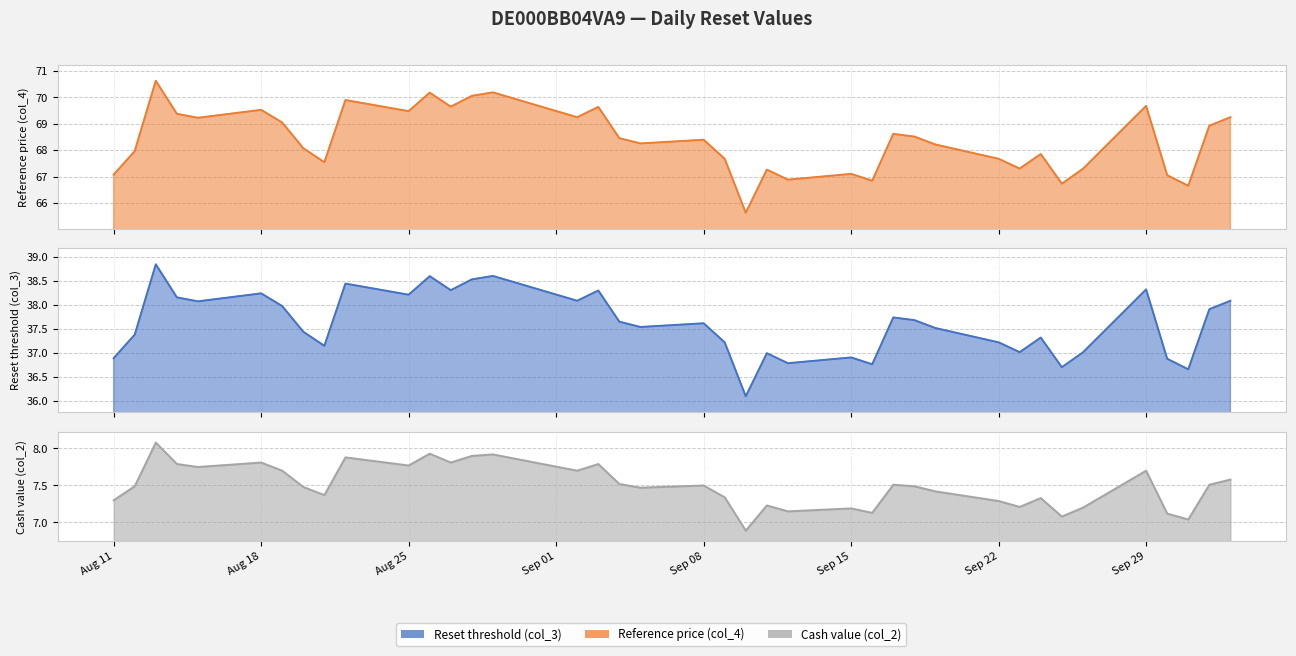

At 2025-08-14, list the series in order from largest to smallest.

Reference price (col_4), Reset threshold (col_3), Cash value (col_2)